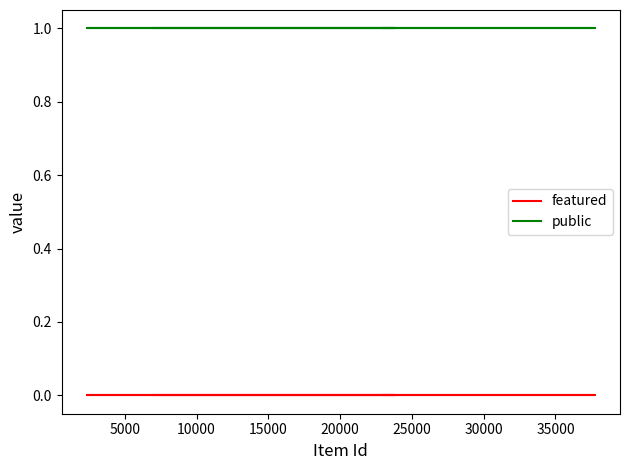

Is it true that featured equals 0 at 15000?

True